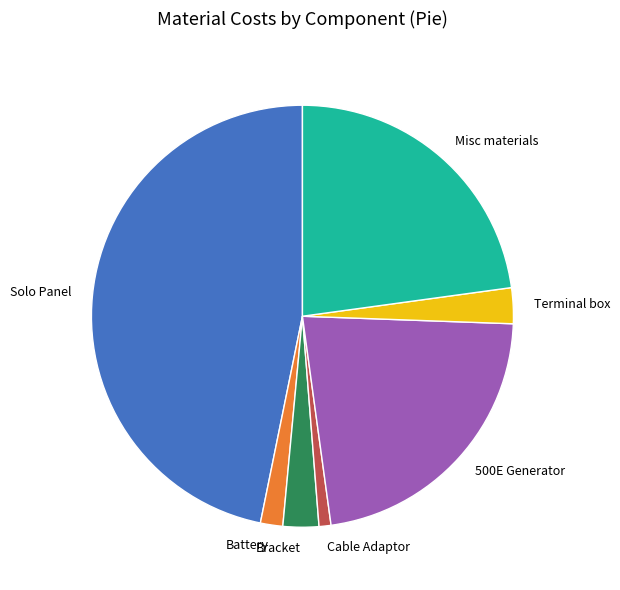

Is the sum of Misc materials and 500E Generator greater than half?

No